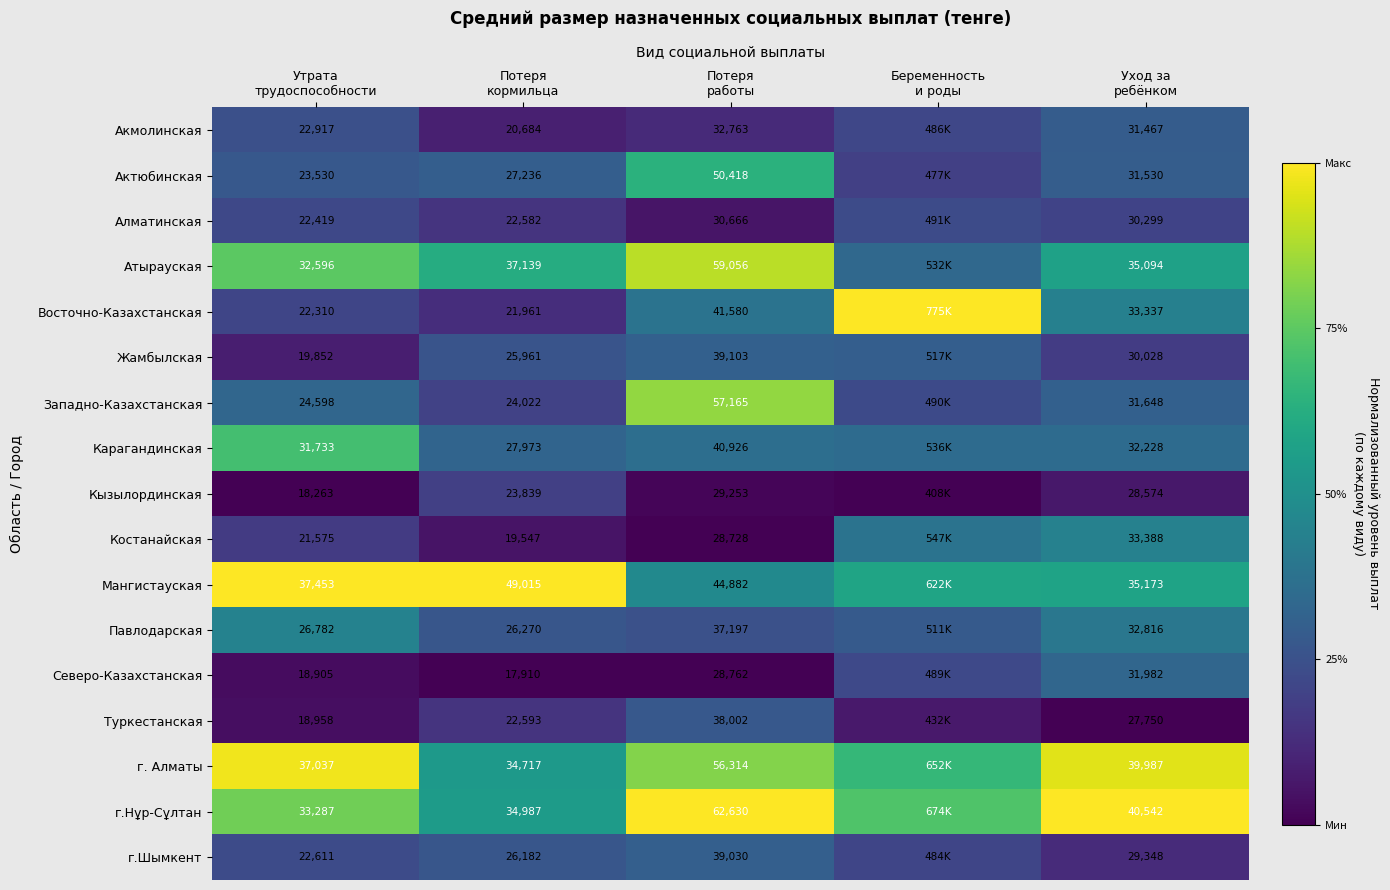

Count the number of categories in the chart.

5